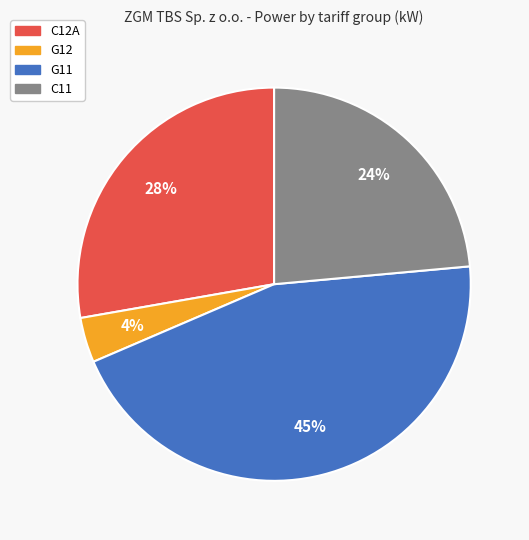

To the nearest percent, what is the difference between the largest and smallest slice percentages?

41%